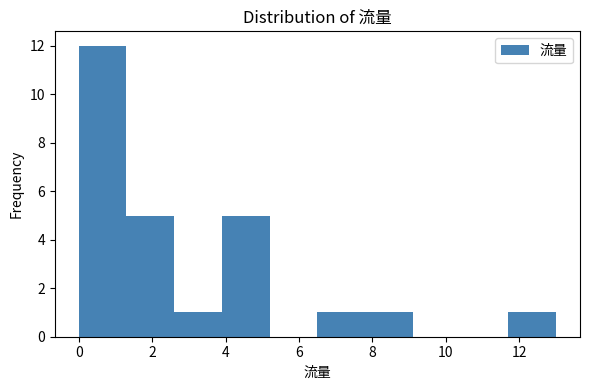

Reading left to right, list every bar in this chart as the range it spans on the x-axis followed by its height. Neither the bar edges nor the heights are printed on the chart, so give them approximately, as read against the axes.

0.0 to 1.3: 12
1.3 to 2.6: 5
2.6 to 3.9: 1
3.9 to 5.2: 5
5.2 to 6.5: 0
6.5 to 7.8: 1
7.8 to 9.1: 1
9.1 to 10.4: 0
10.4 to 11.7: 0
11.7 to 13.0: 1